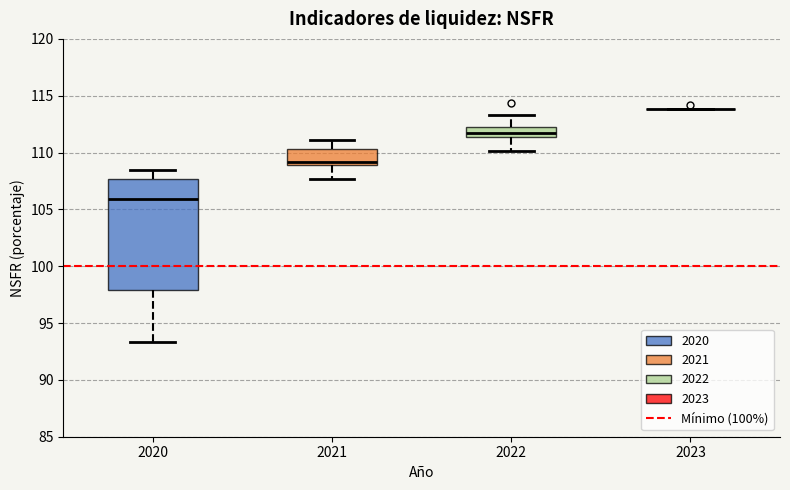

Reading left to right, read every box against the y-axis: the position of its median line, the range the box covers, and the ends of its whiskers. The values are not printed on the chart, so give them approximately, as read against the axis.

2020: median 106.0, box 98.0 to 107.5, whiskers 93.5 to 108.5
2021: median 109.0 (just above the box's lower edge), box 109.0 to 110.5, whiskers 107.5 to 111.0
2022: median 111.5 (inside the box), box 111.5 to 112.0, whiskers 110.0 to 113.5
2023: box collapsed to a line at 114.0, whiskers 114.0 to 114.0